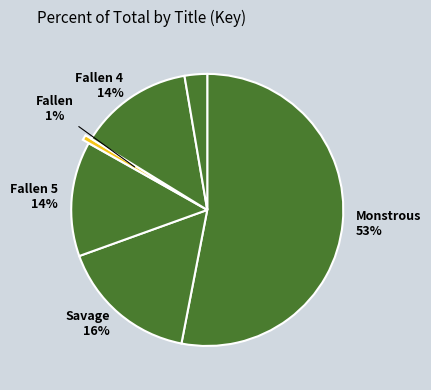

Count the number of slices in the pie.

6